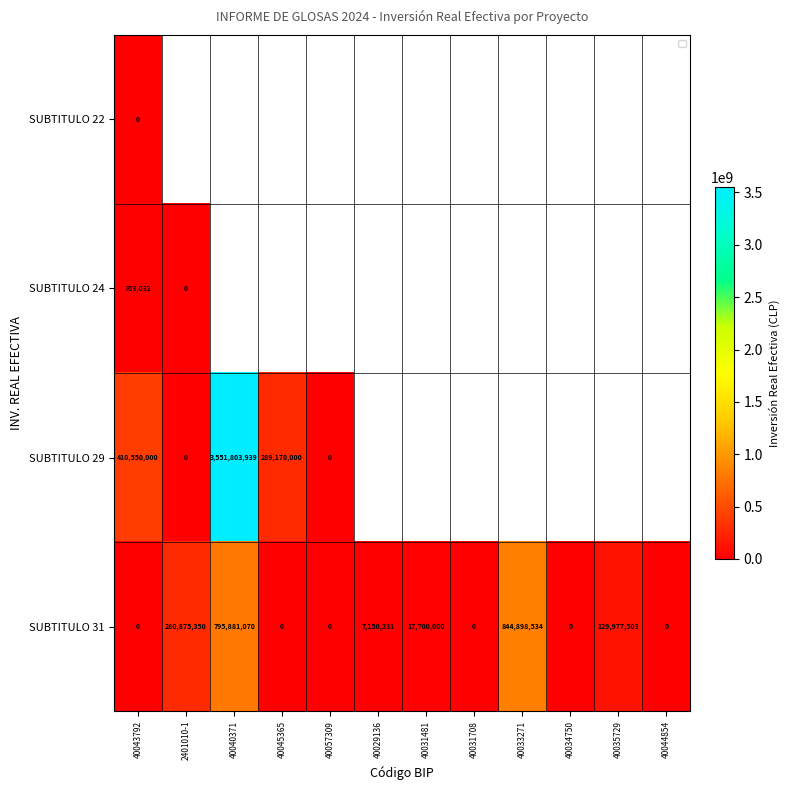

At which category does the chart reach its peak across all series?

40040371